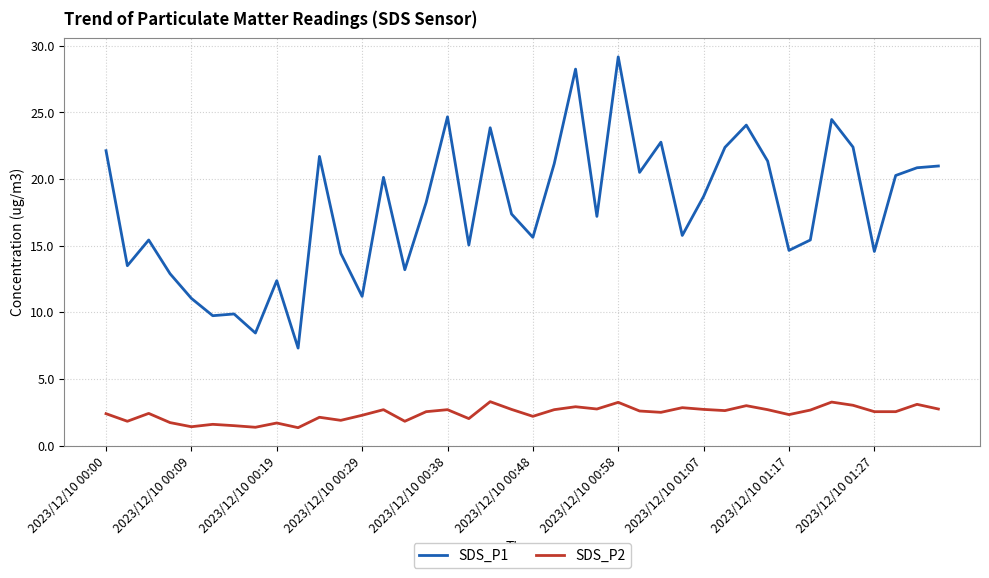

How many series are shown in this chart?

2